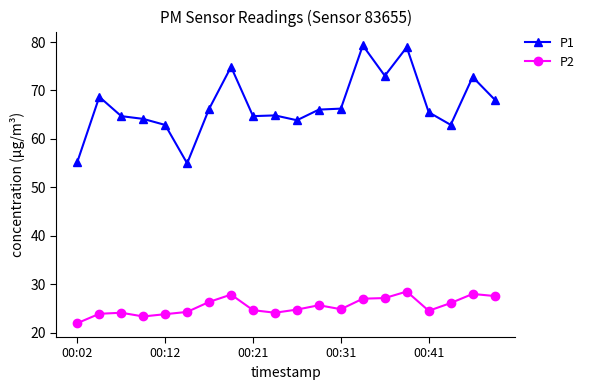

True or false: P1 and P2 cross at least once.

False